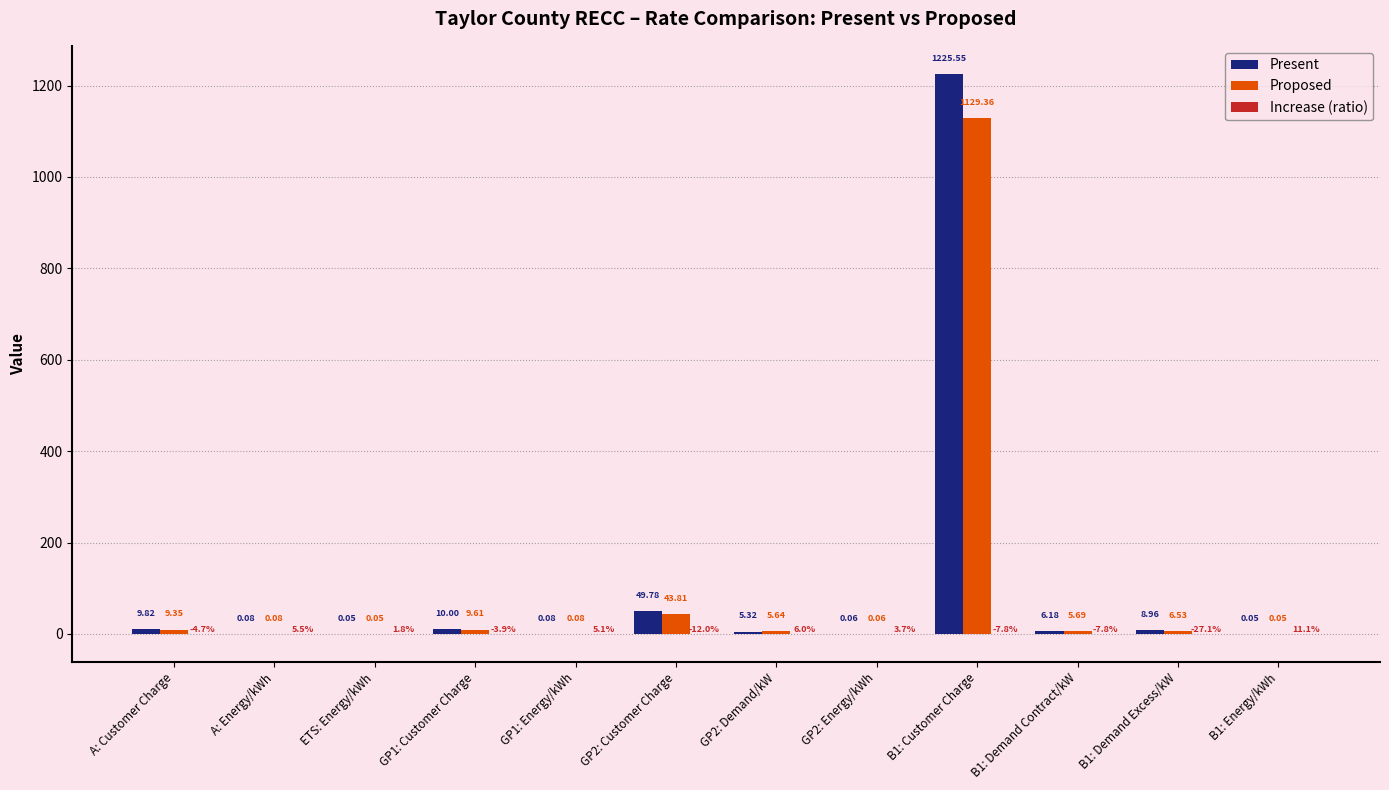

Where does the Present series first go above 6?

A: Customer Charge